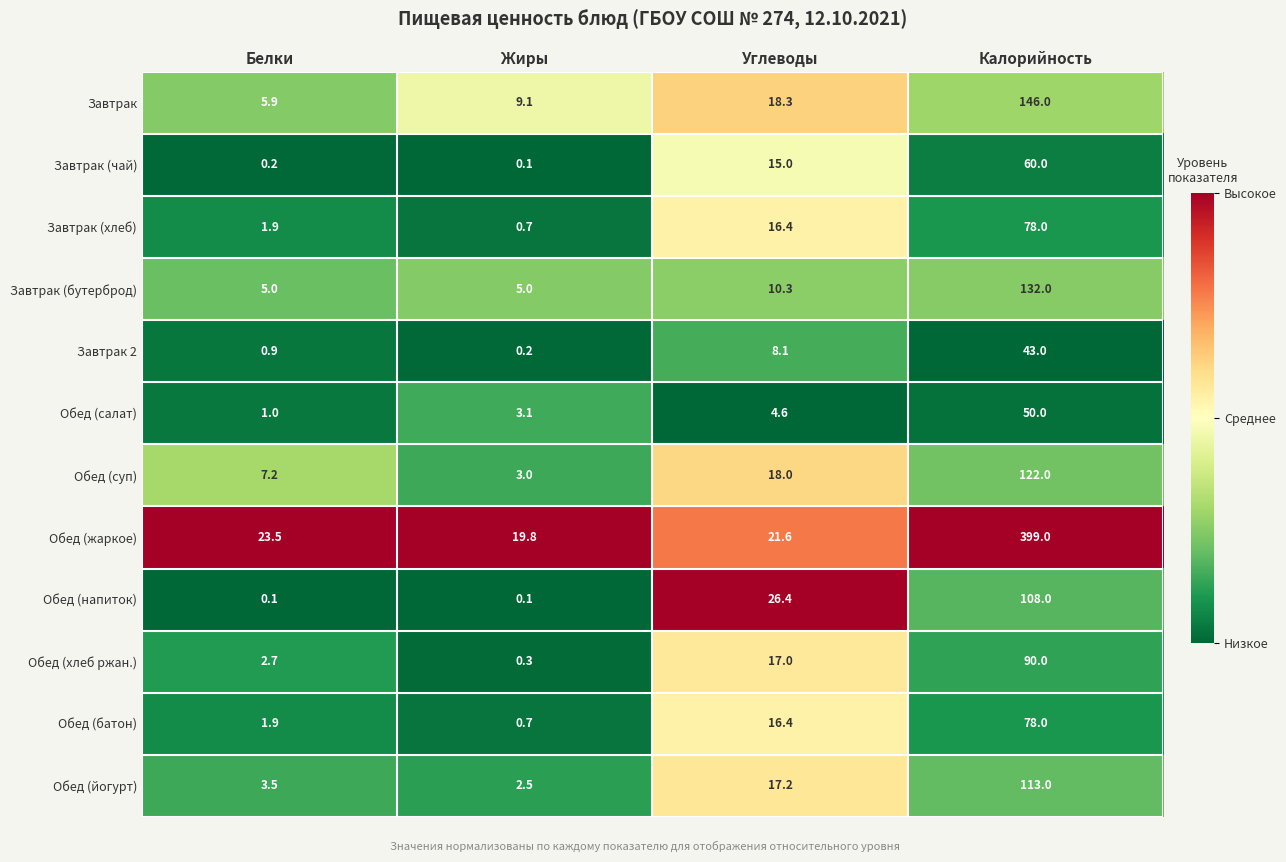

Which series has the largest total across all categories?

Обед (жаркое)